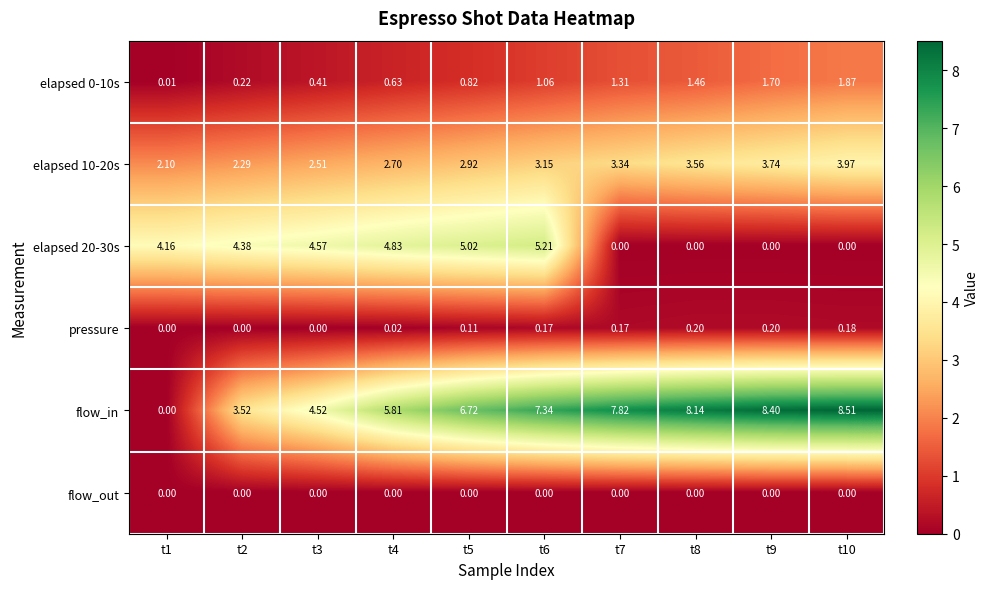

How many data points does each series have?

10